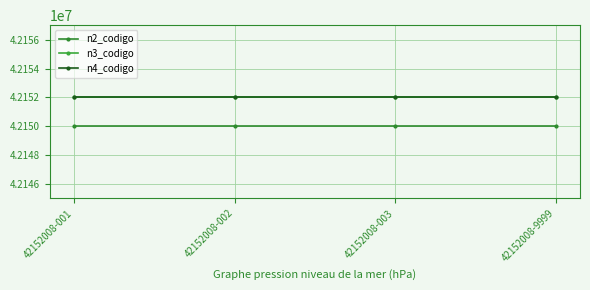

The value of n4_codigo at 42152008-001 is 61173248. True or false?

False